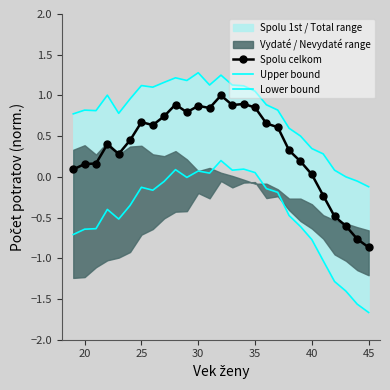

True or false: Spolu celkom and Upper bound cross at least once.

False